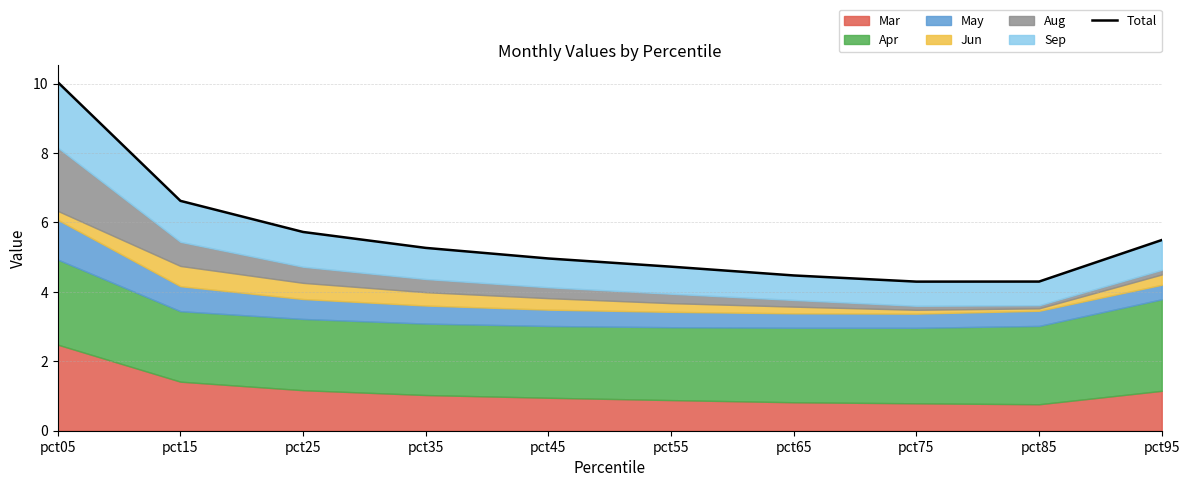

What is the value of the 7th point from the left?

4.5